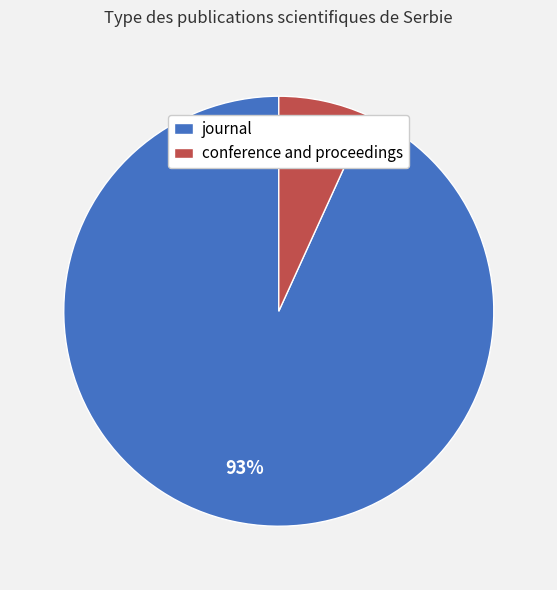

What percentage is the conference and proceedings slice, to the nearest percent?

7%